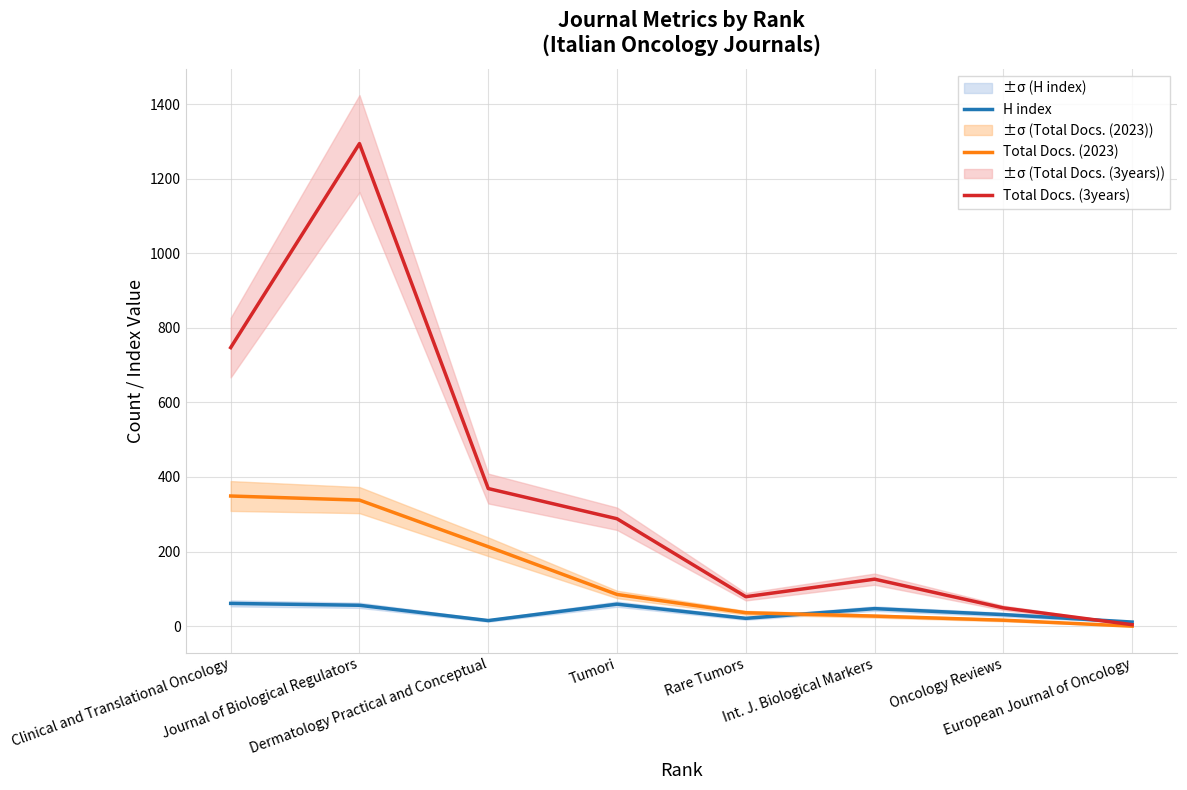

True or false: Total Docs. (2023) and Total Docs. (3years) intersect in this chart.

False